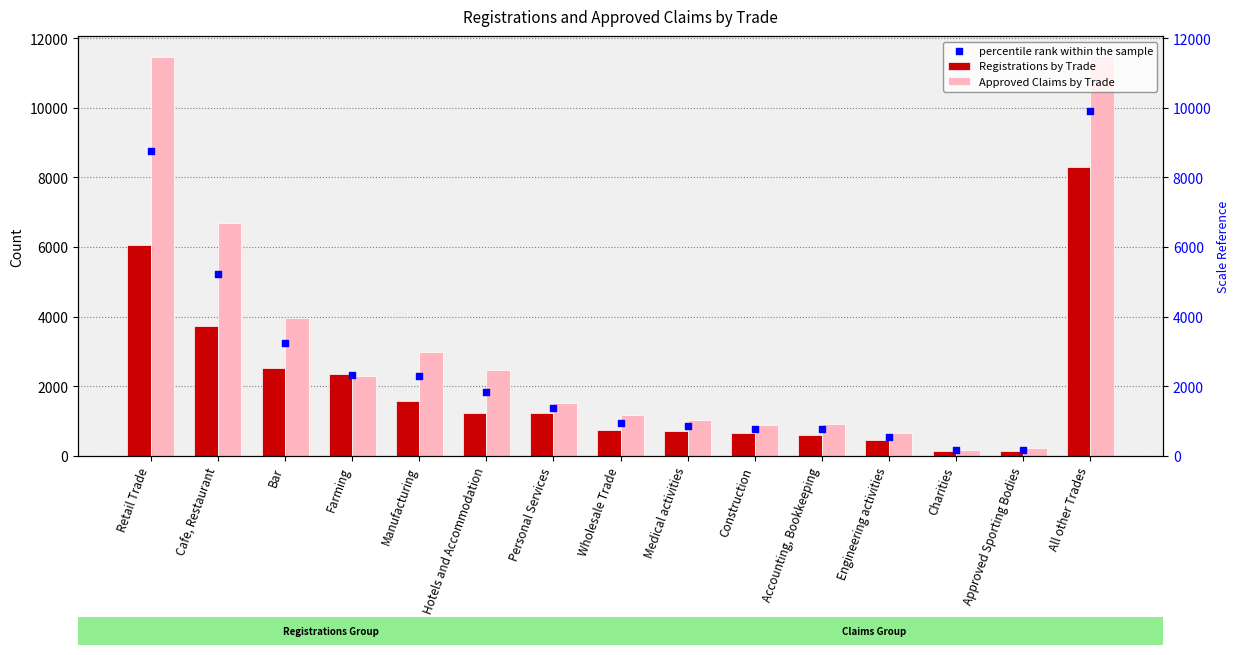

What are all the series names shown in the legend?

Registrations by Trade, Approved Claims by Trade, percentile rank within the sample